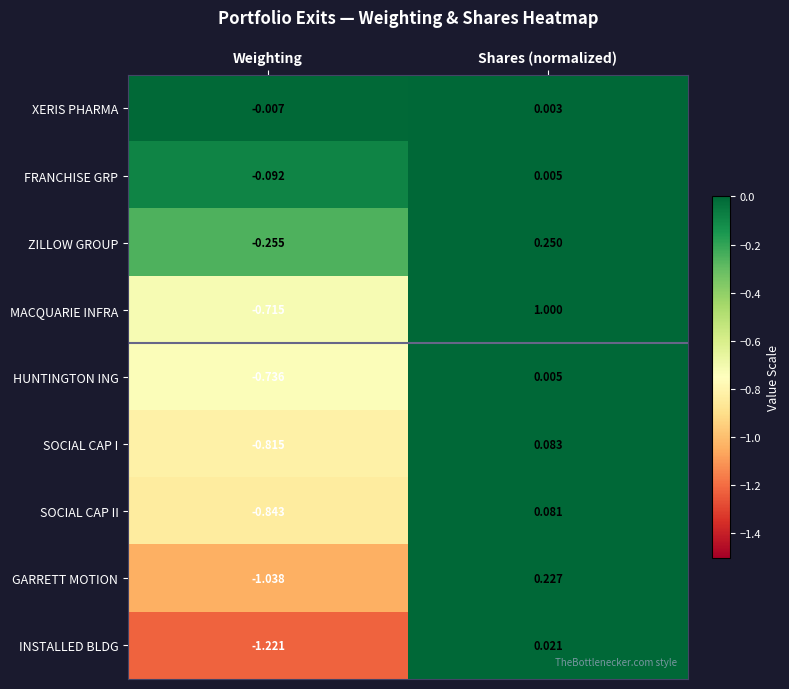

What is the spread (max minus min) of values at Weighting?

1.2